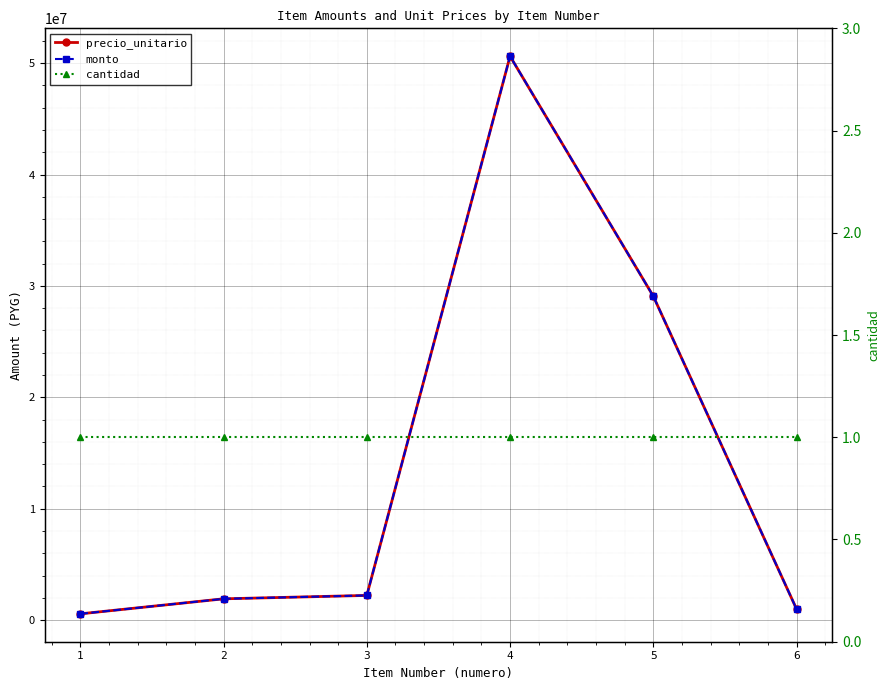

True or false: precio_unitario has a value of 990000 at 6.

True